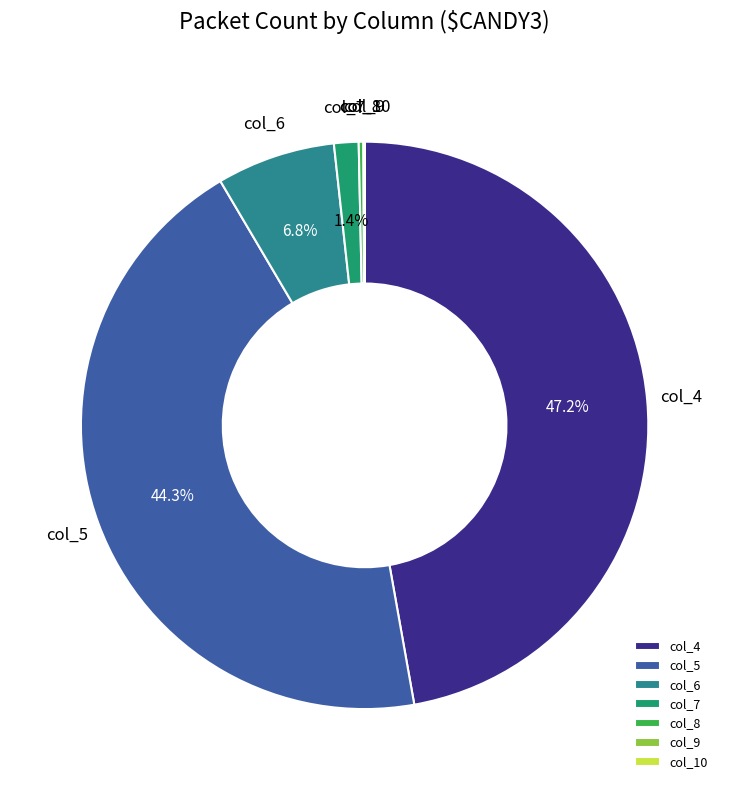

What is the ratio of the value at col_5 to the value at col_4?

0.9